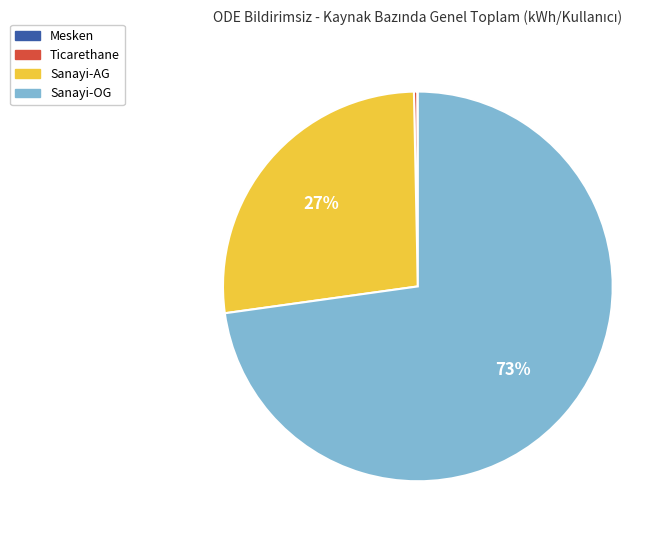

To the nearest percent, what is the average slice percentage?

25%